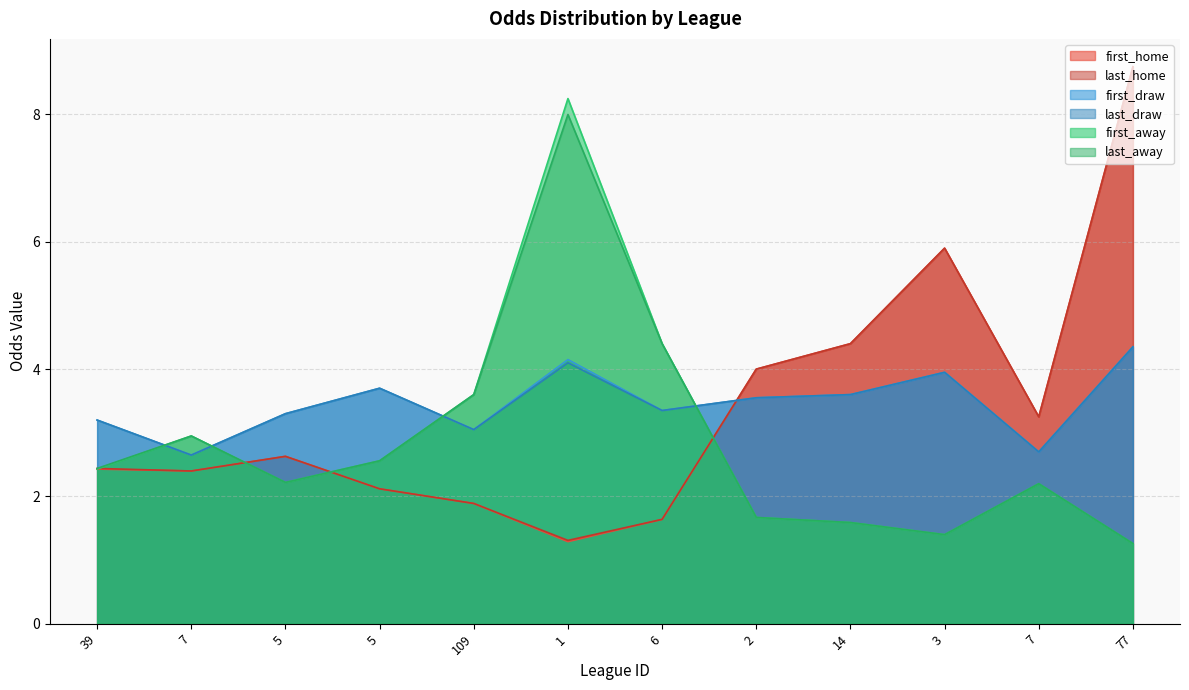

What is the total value across all series at 3?

22.5